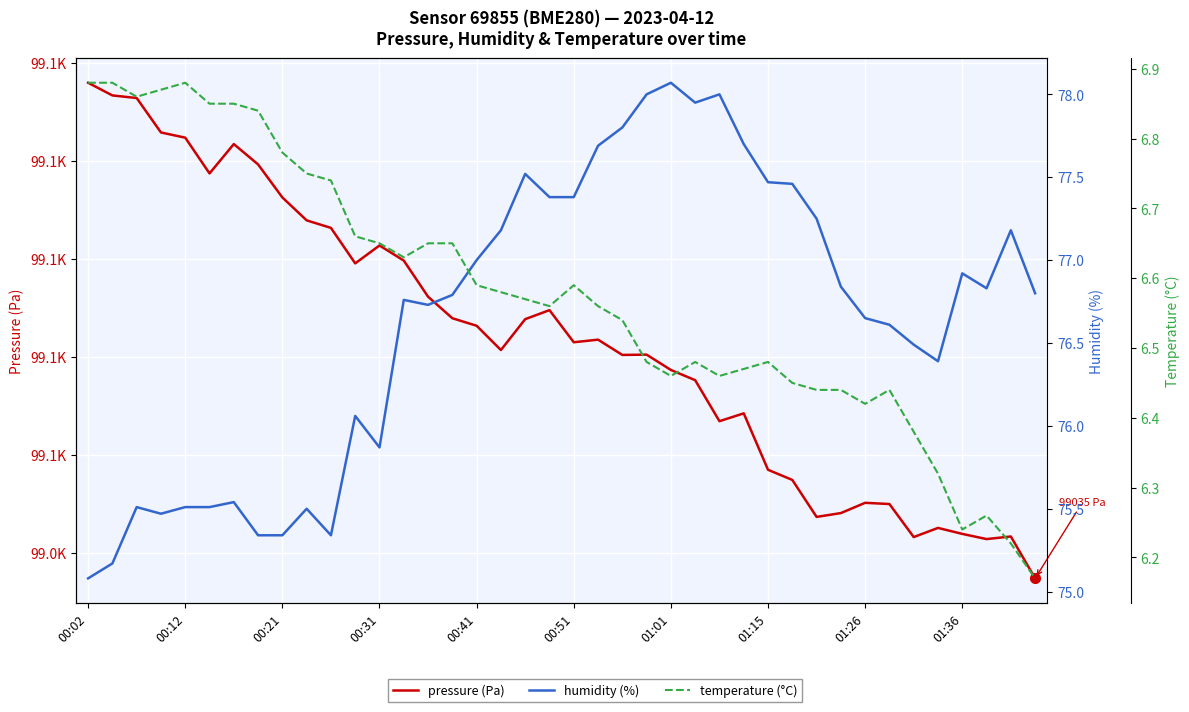

How many lines are shown in the chart?

3